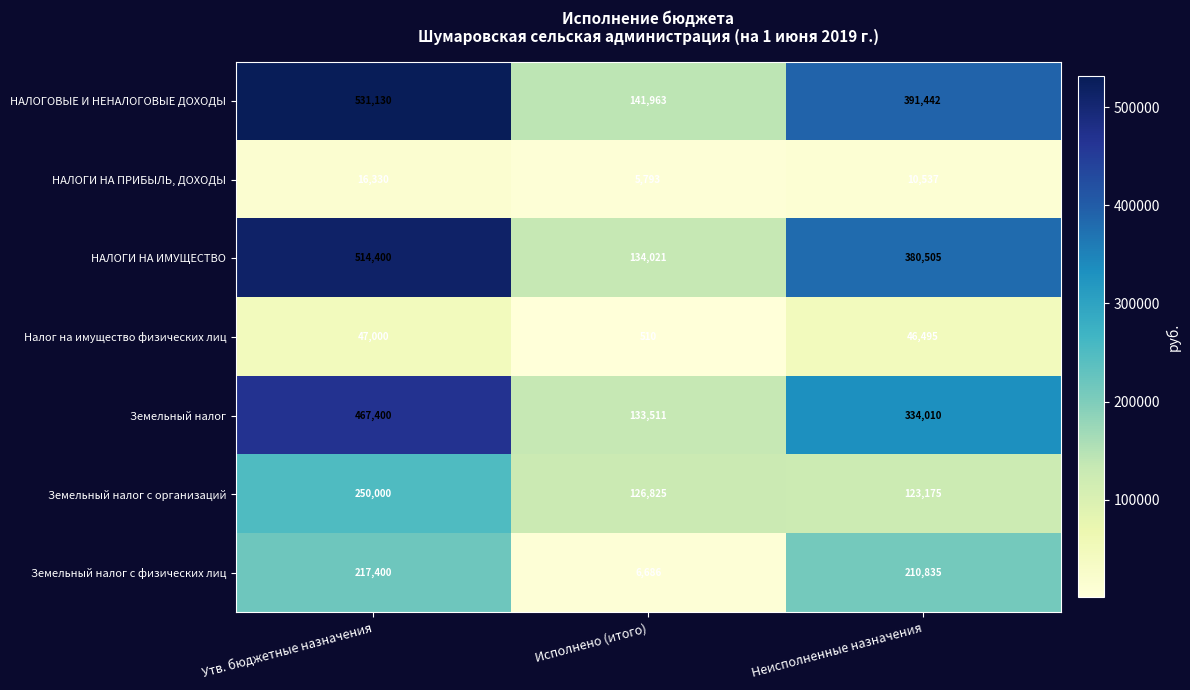

Reading left to right, what are all the values shown in this chart?

НАЛОГОВЫЕ И НЕНАЛОГОВЫЕ ДОХОДЫ: Утв. бюджетные назначения=531130	Исполнено (итого)=141963	Неисполненные назначения=391442
НАЛОГИ НА ПРИБЫЛЬ, ДОХОДЫ: Утв. бюджетные назначения=16330	Исполнено (итого)=5793	Неисполненные назначения=10537
НАЛОГИ НА ИМУЩЕСТВО: Утв. бюджетные назначения=514400	Исполнено (итого)=134021	Неисполненные назначения=380505
Налог на имущество физических лиц: Утв. бюджетные назначения=47000	Исполнено (итого)=510	Неисполненные назначения=46495
Земельный налог: Утв. бюджетные назначения=467400	Исполнено (итого)=133511	Неисполненные назначения=334010
Земельный налог с организаций: Утв. бюджетные назначения=250000	Исполнено (итого)=126825	Неисполненные назначения=123175
Земельный налог с физических лиц: Утв. бюджетные назначения=217400	Исполнено (итого)=6686	Неисполненные назначения=210835